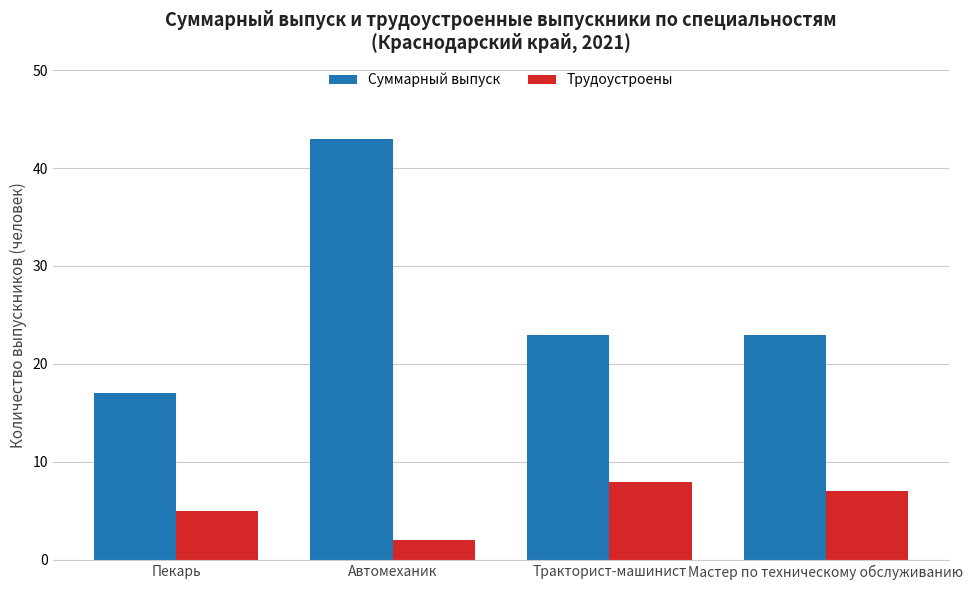

The Трудоустроены series shows 5 at Мастер по техническому обслуживанию. True or false?

False